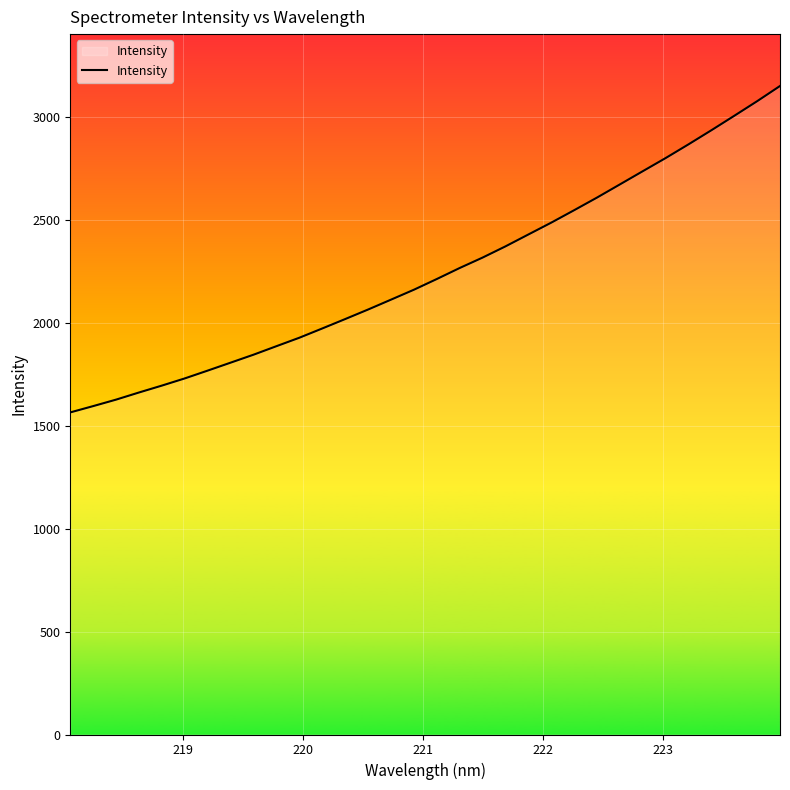

True or false: the data has more than 2 interior local peaks.

False